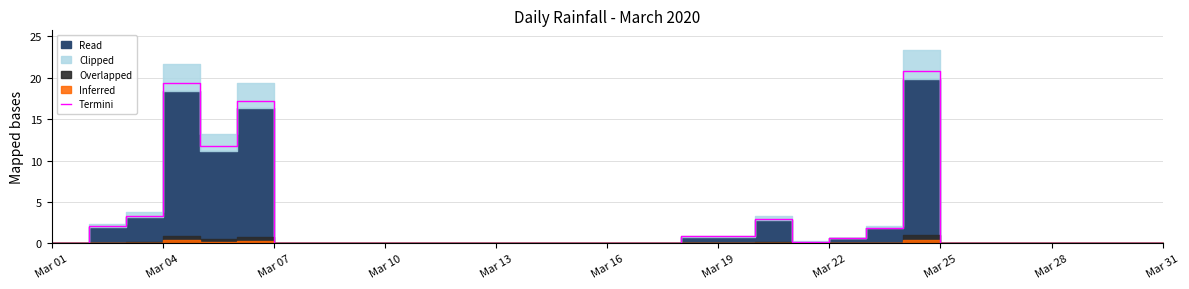

Which category has the lowest value across all series?

Mar 01